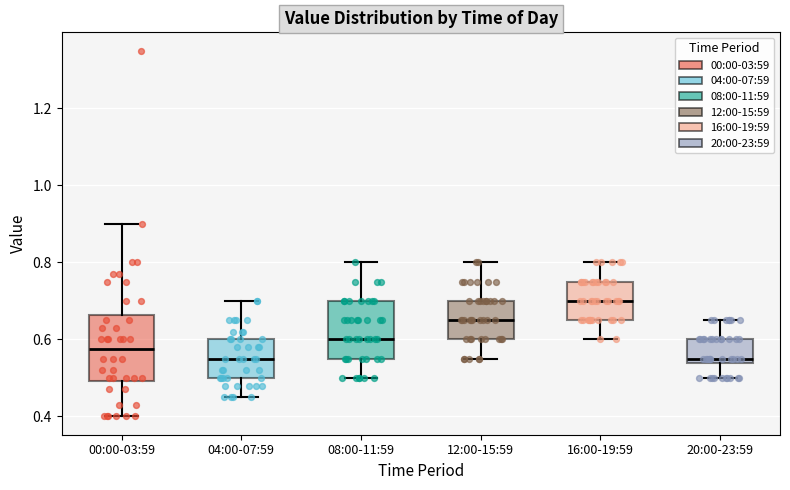

Where does the upper whisker of the box for 00:00-03:59 end on the y-axis? The values are not printed on the chart, so give them approximately, as read against the axis.

0.90